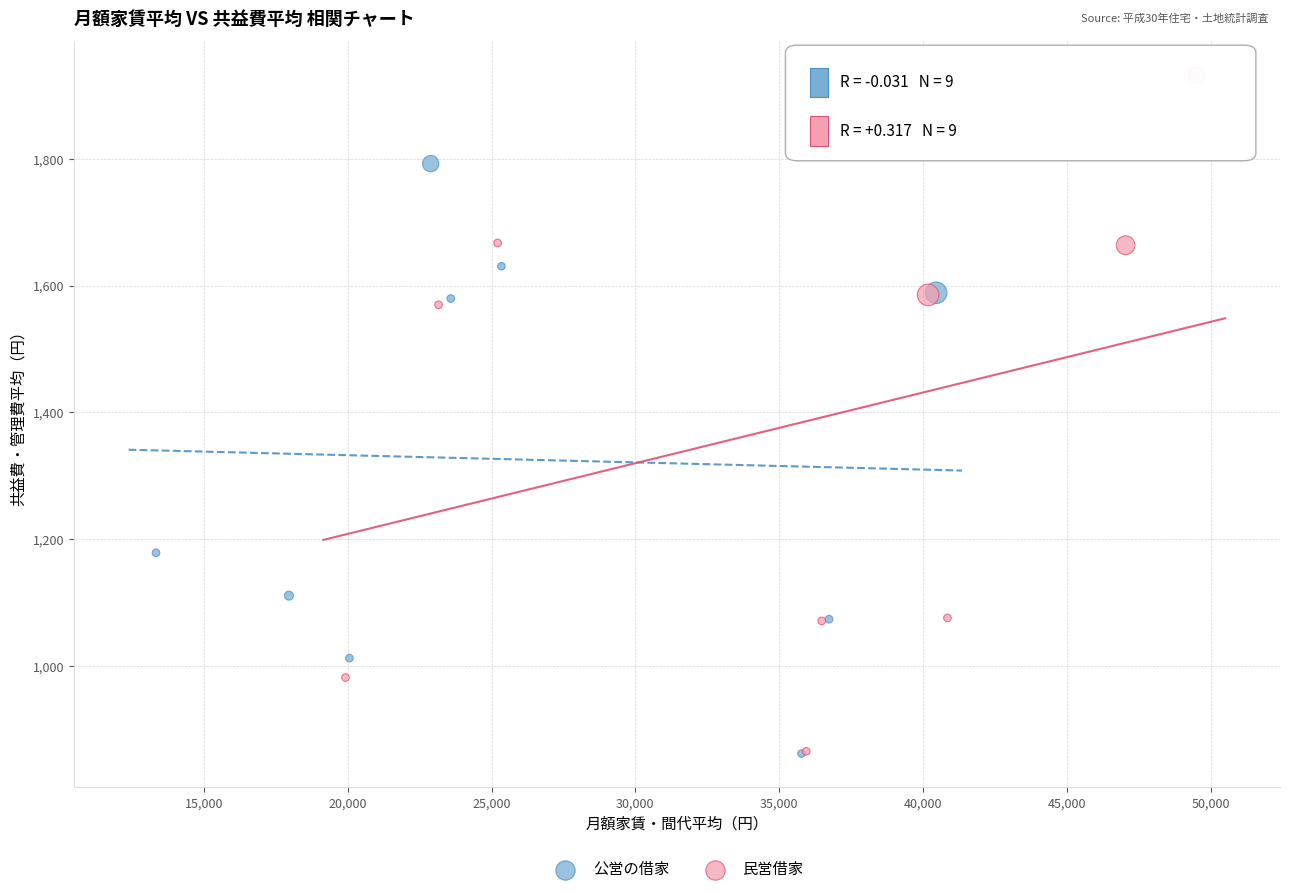

Which series has the widest spread of Y values?

民営借家